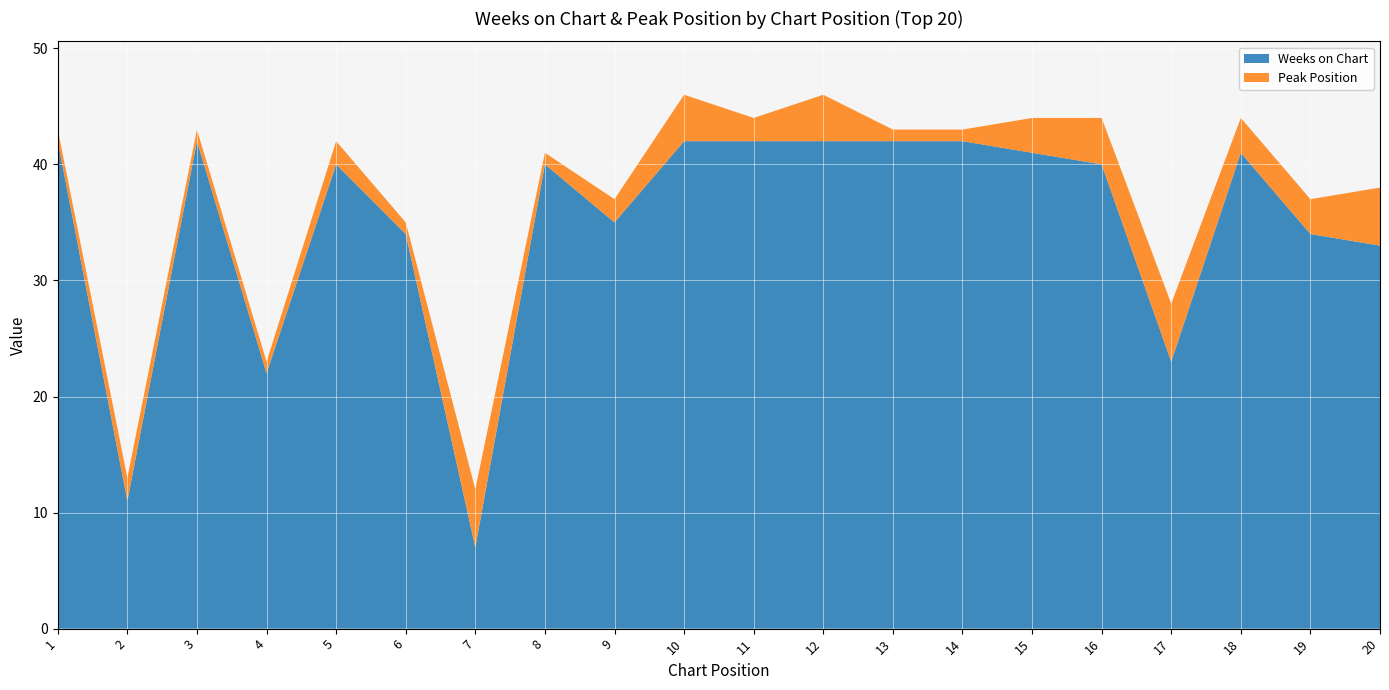

Reading right to left, transcribe all the data shown in this chart.

Weeks on Chart: 20=33	19=34	18=41	17=23	16=40	15=41	14=42	13=42	12=42	11=42	10=42	9=35	8=40	7=7	6=34	5=40	4=22	3=42	2=11	1=42
Peak Position: 20=5	19=3	18=3	17=5	16=4	15=3	14=1	13=1	12=4	11=2	10=4	9=2	8=1	7=5	6=1	5=2	4=1	3=1	2=2	1=1